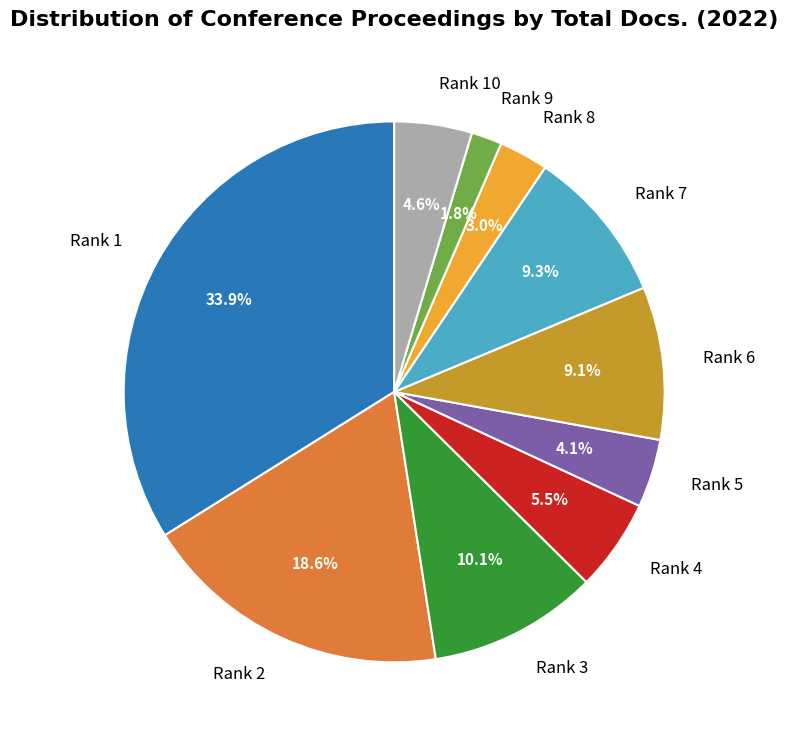

Does any single category account for the majority?

No